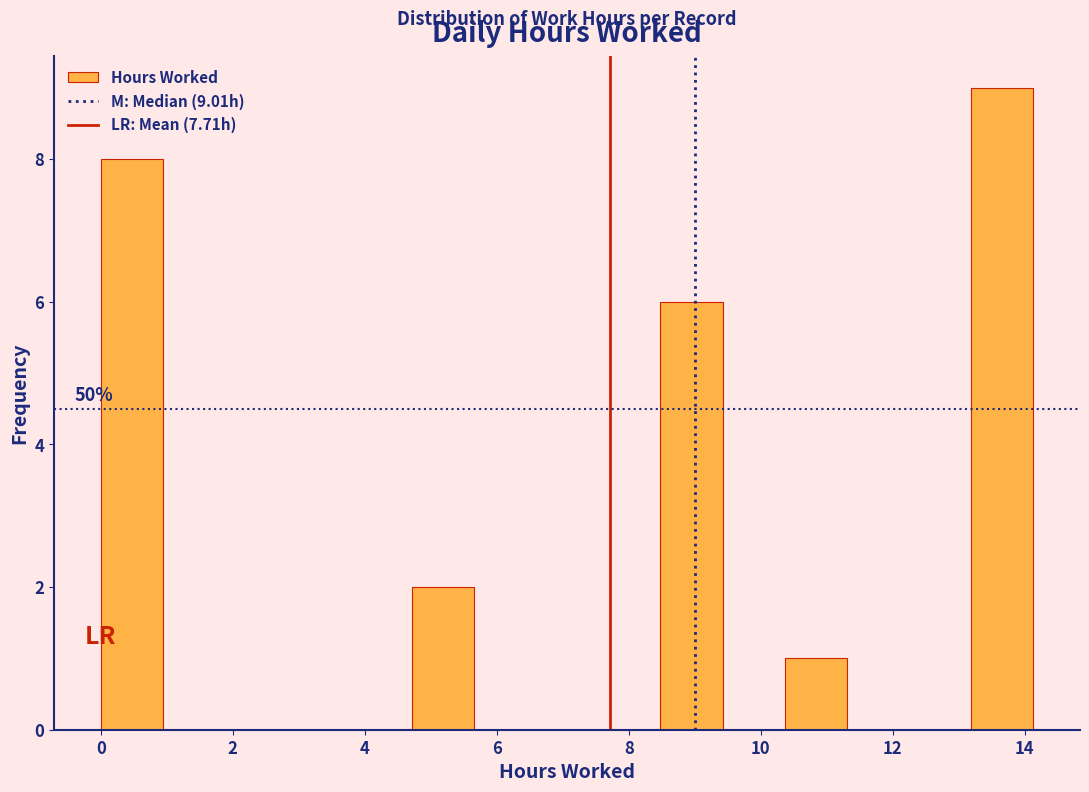

Over which range of the x-axis is the bar tallest?

13.2 to 14.2